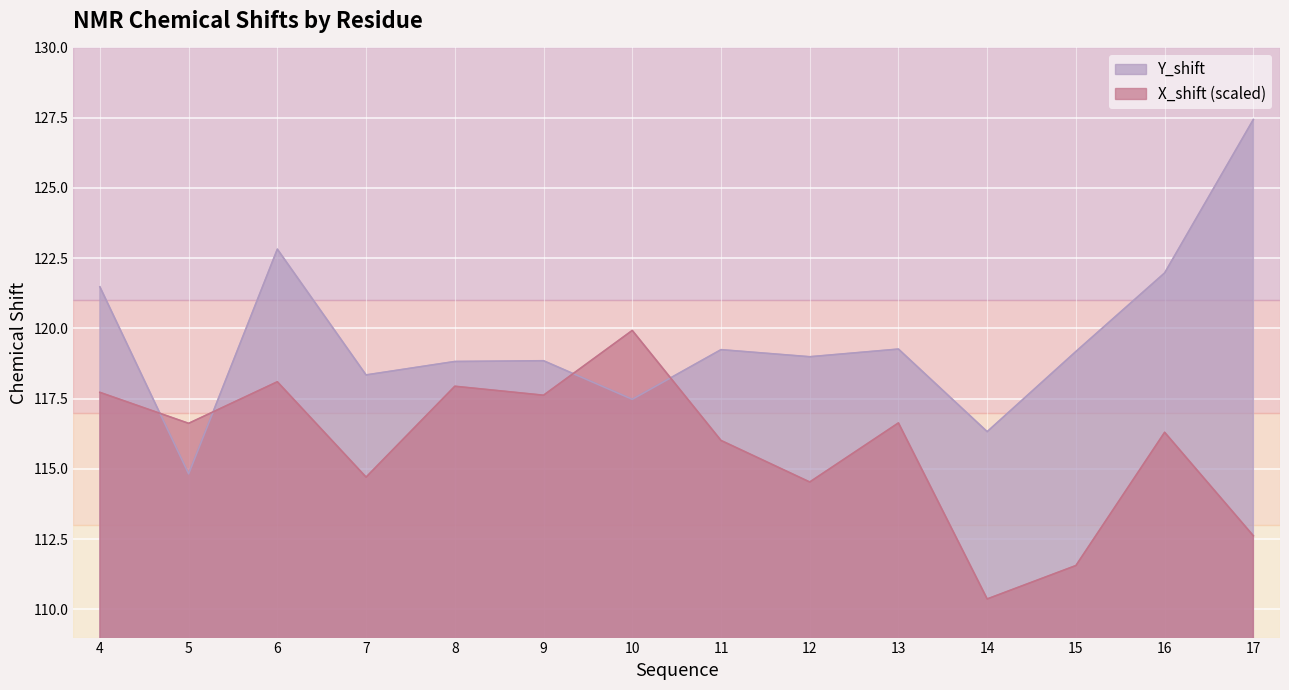

How many values in the X_shift series are below 116?

5